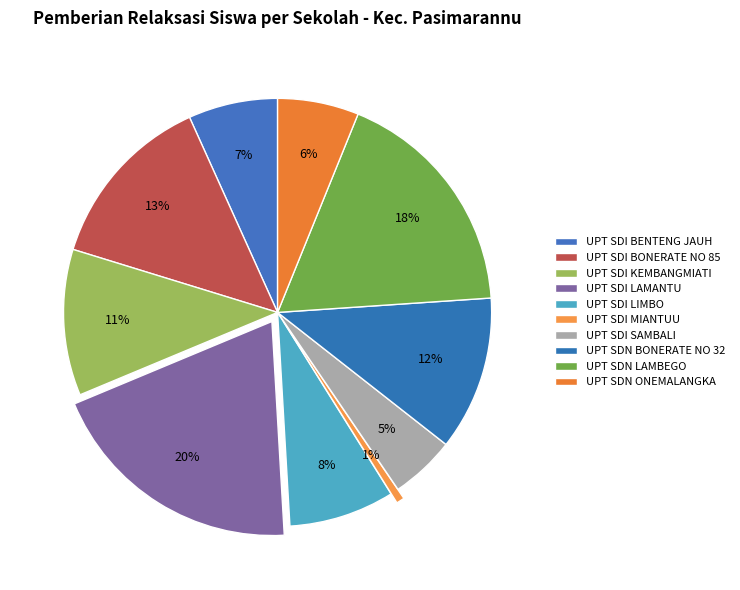

How many segments does this pie chart have?

10